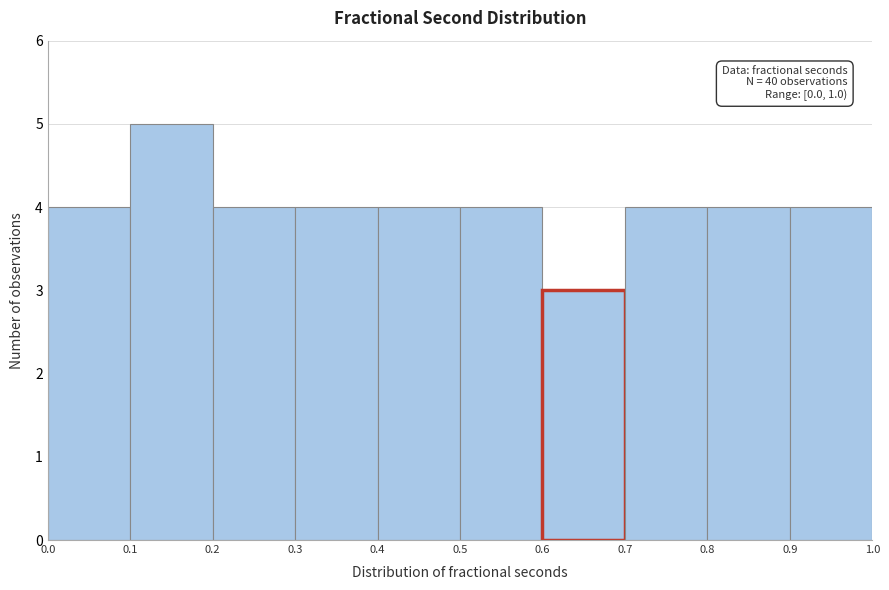

Which range on the x-axis has the tallest bar?

0.1 to 0.2